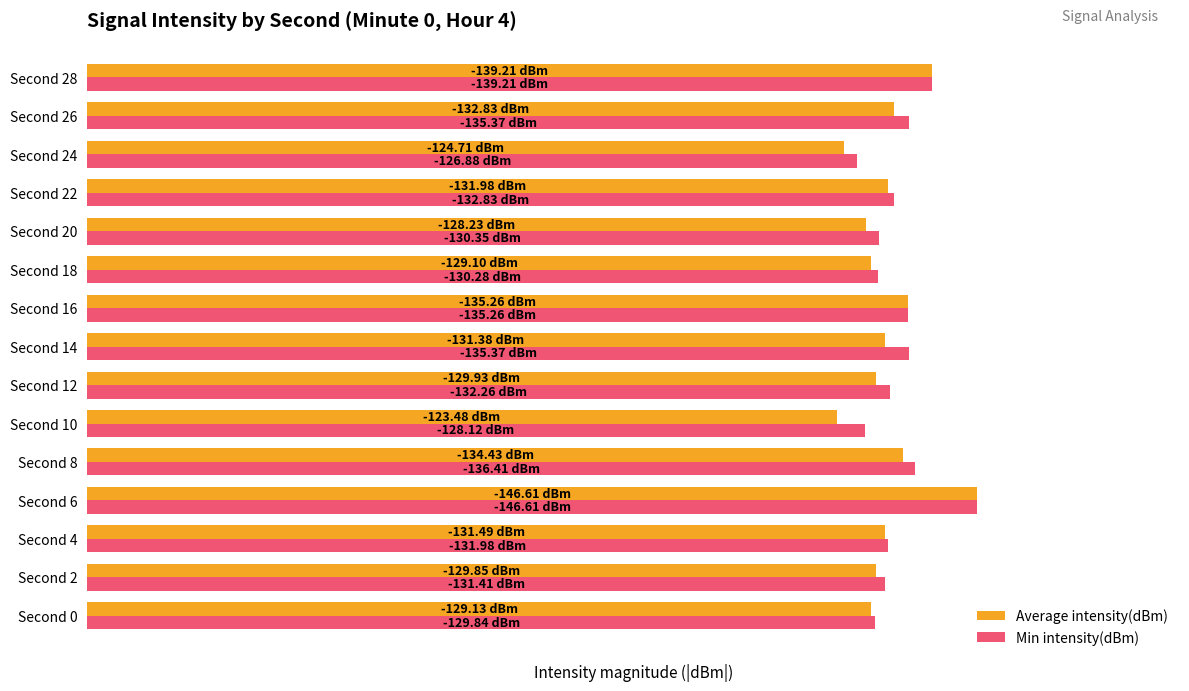

What are all the series names shown in the legend?

Average intensity(dBm), Min intensity(dBm)